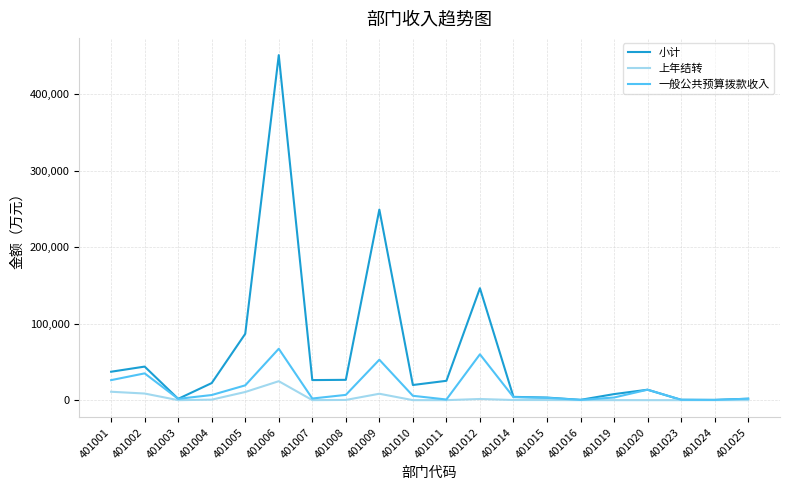

The 小计 series shows 5960.2 at 401004. True or false?

False